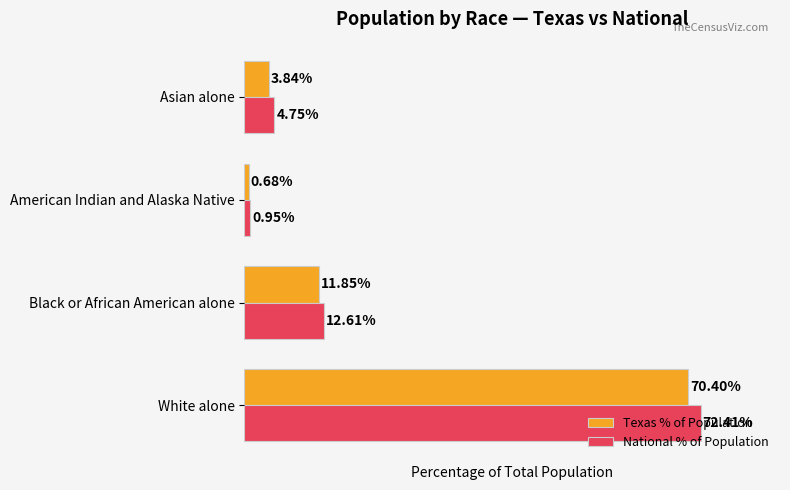

Where is Texas % of Population nearest to the value 35?

Black or African American alone